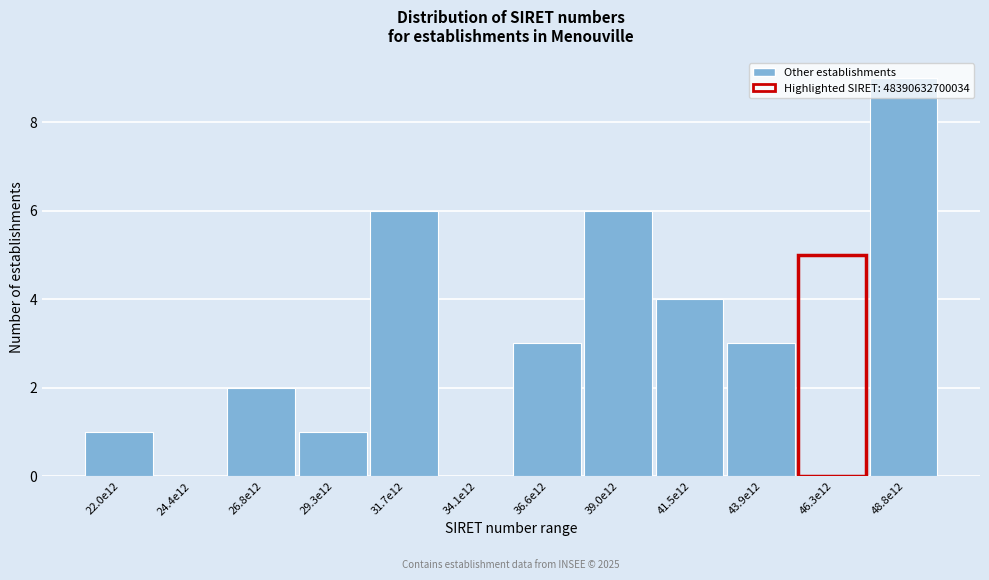

Is it true that the value at 24.4e12 is 0?

True